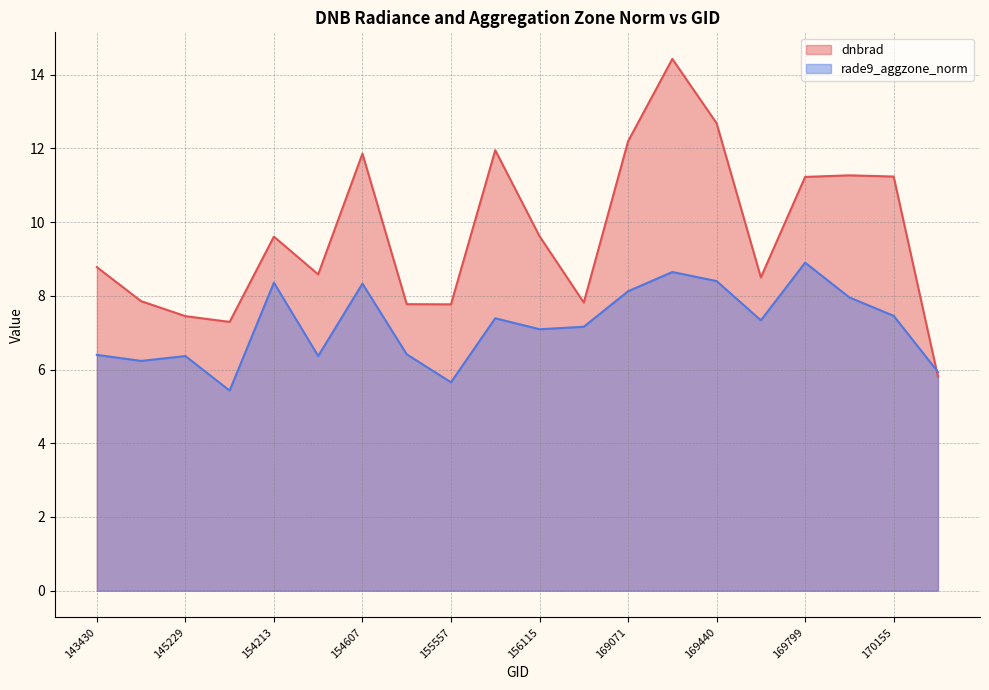

What is the maximum value shown in the chart?

14.4